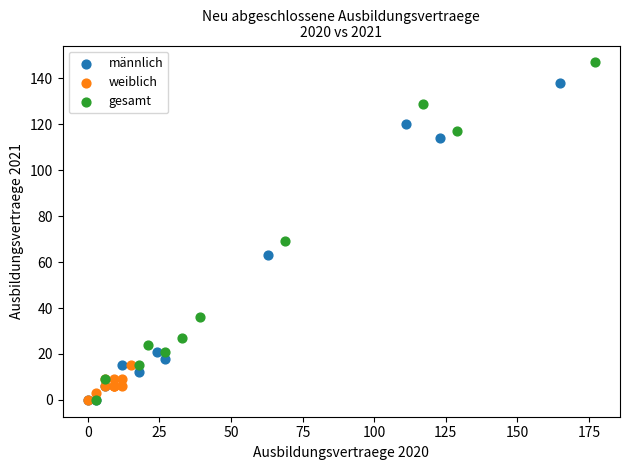

Which series contains the highest Y value?

gesamt